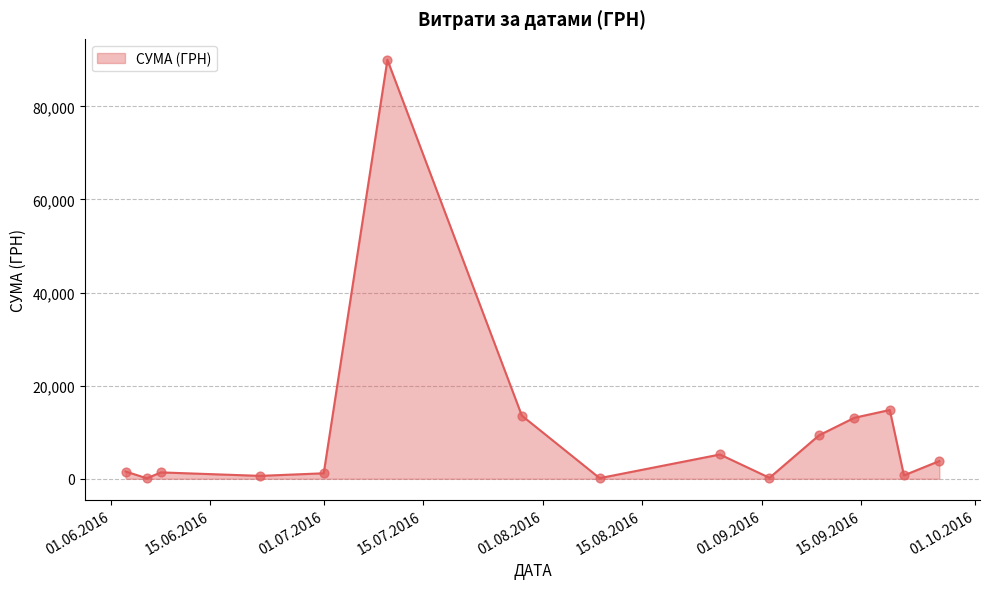

What is the difference between the maximum and minimum values?

89892.0